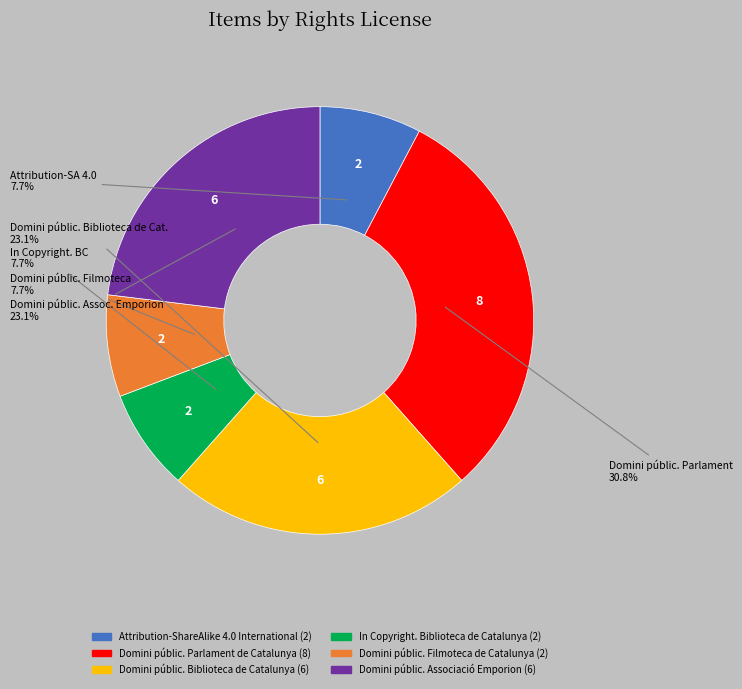

Combined, do Domini públic. Associació Emporion and Domini públic. Biblioteca de Catalunya account for over 50%?

No